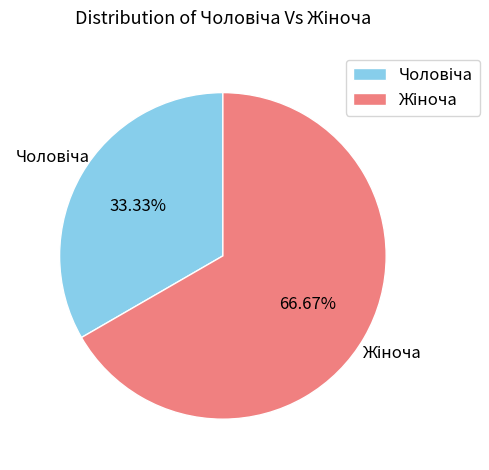

Is there any slice that represents more than half of the pie?

Yes